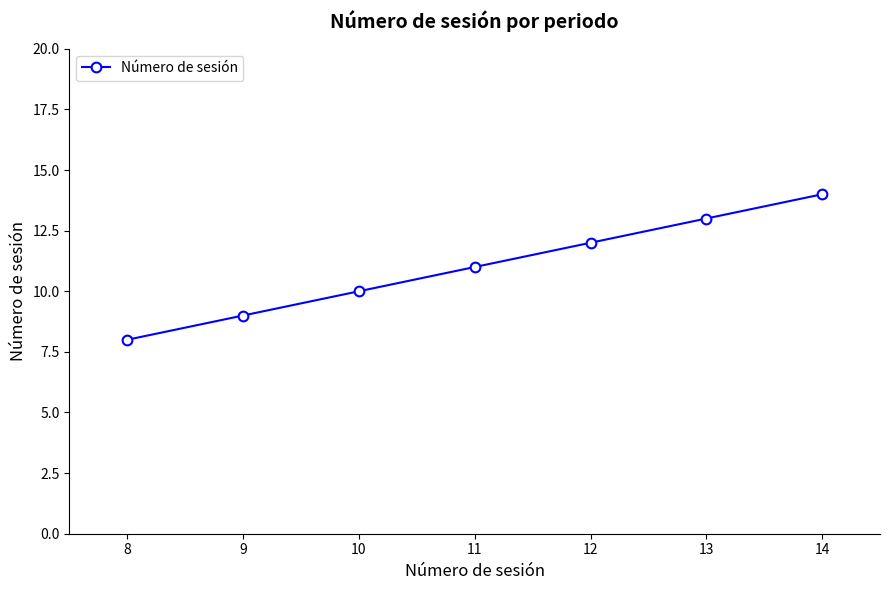

Reading left to right, what are all the values shown in this chart?

8	9	10	11	12	13	14